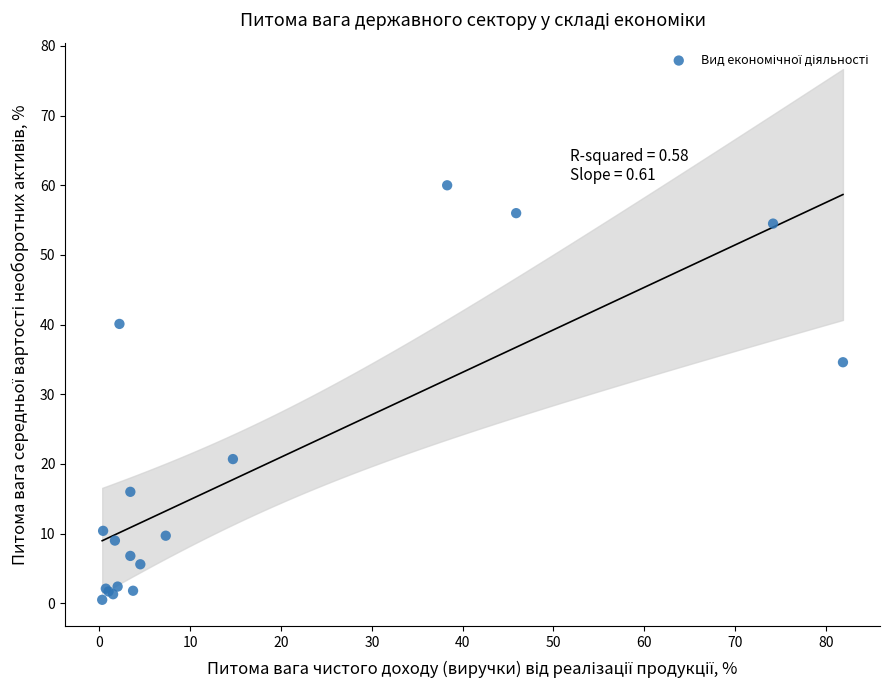

What Y value in the scatter plot is closest to 30?

34.6